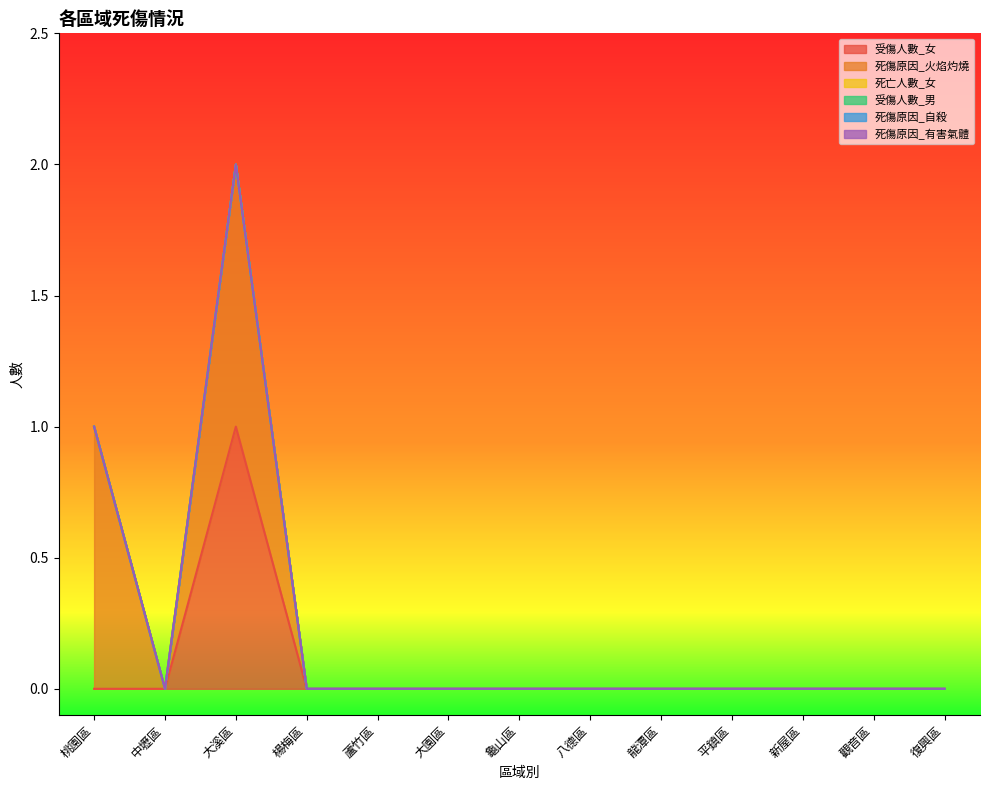

What position from the left is 平鎮區?

10